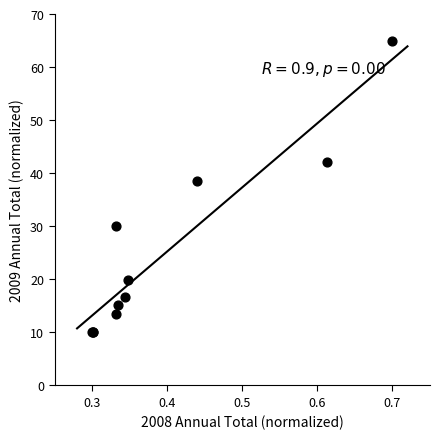

What Y value in the scatter plot is closest to 37?

38.5